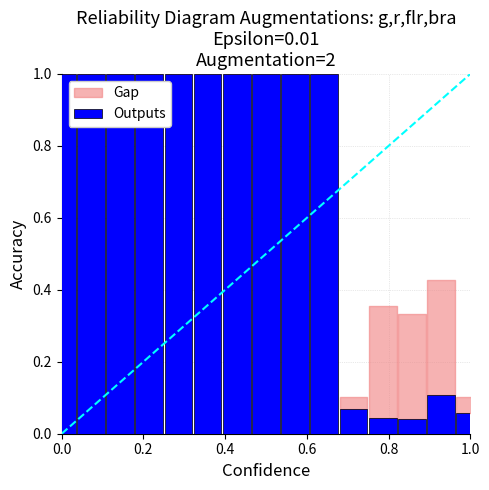

What is the greatest value displayed?

1.0